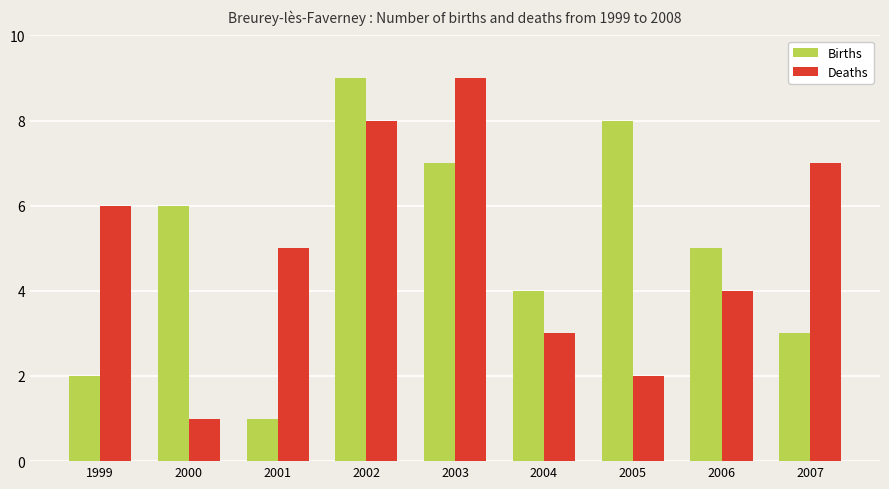

Reading left to right, extract all data points from this chart.

Births: 1999=2	2000=6	2001=1	2002=9	2003=7	2004=4	2005=8	2006=5	2007=3
Deaths: 1999=6	2000=1	2001=5	2002=8	2003=9	2004=3	2005=2	2006=4	2007=7